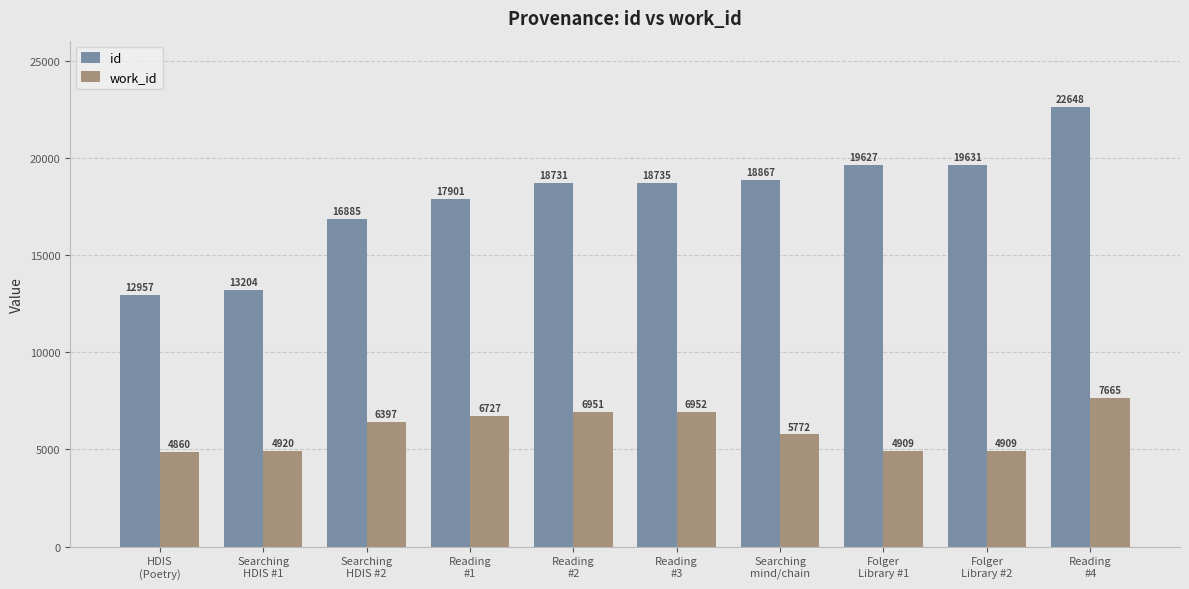

At which category is the sum across all series the highest?

Reading
#4